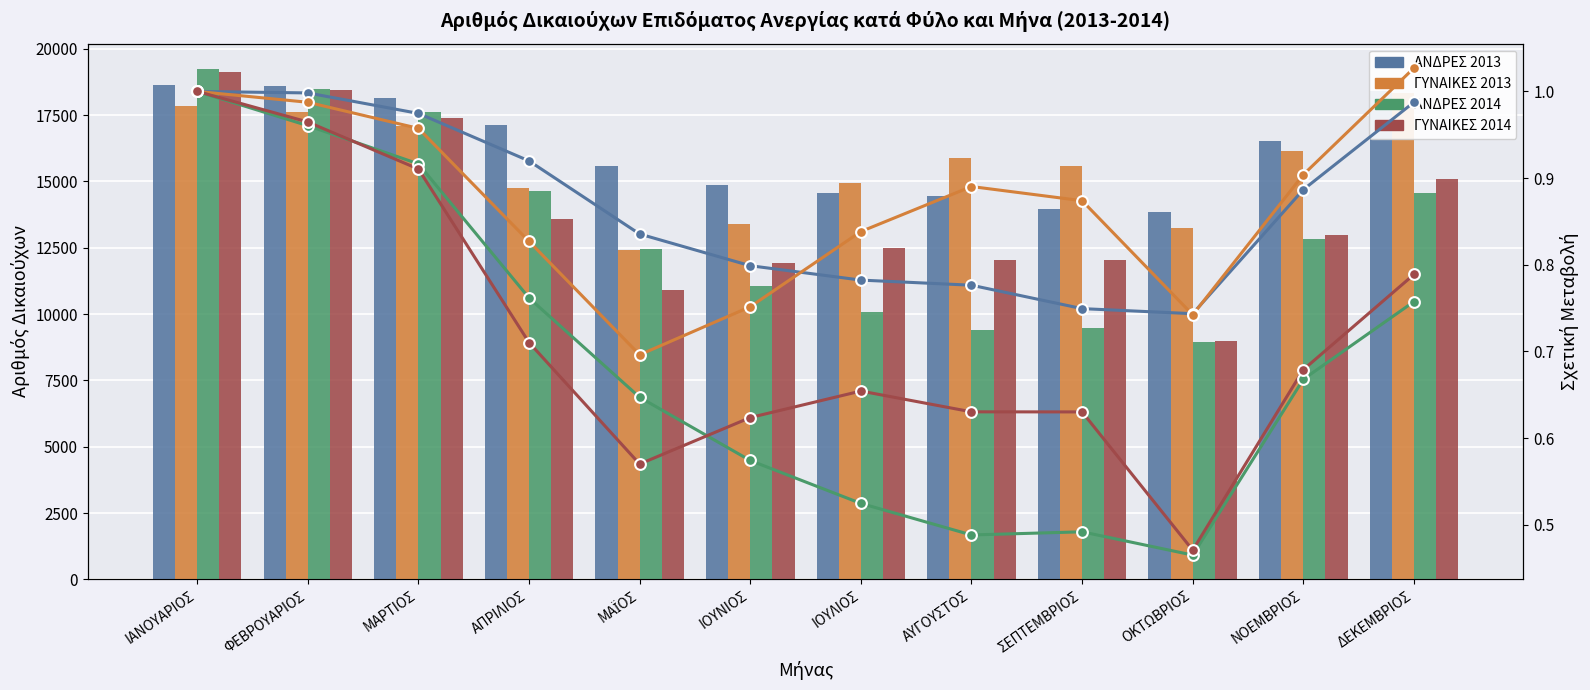

What are all the series names shown in the legend?

ΑΝΔΡΕΣ 2013, ΓΥΝΑΙΚΕΣ 2013, ΑΝΔΡΕΣ 2014, ΓΥΝΑΙΚΕΣ 2014